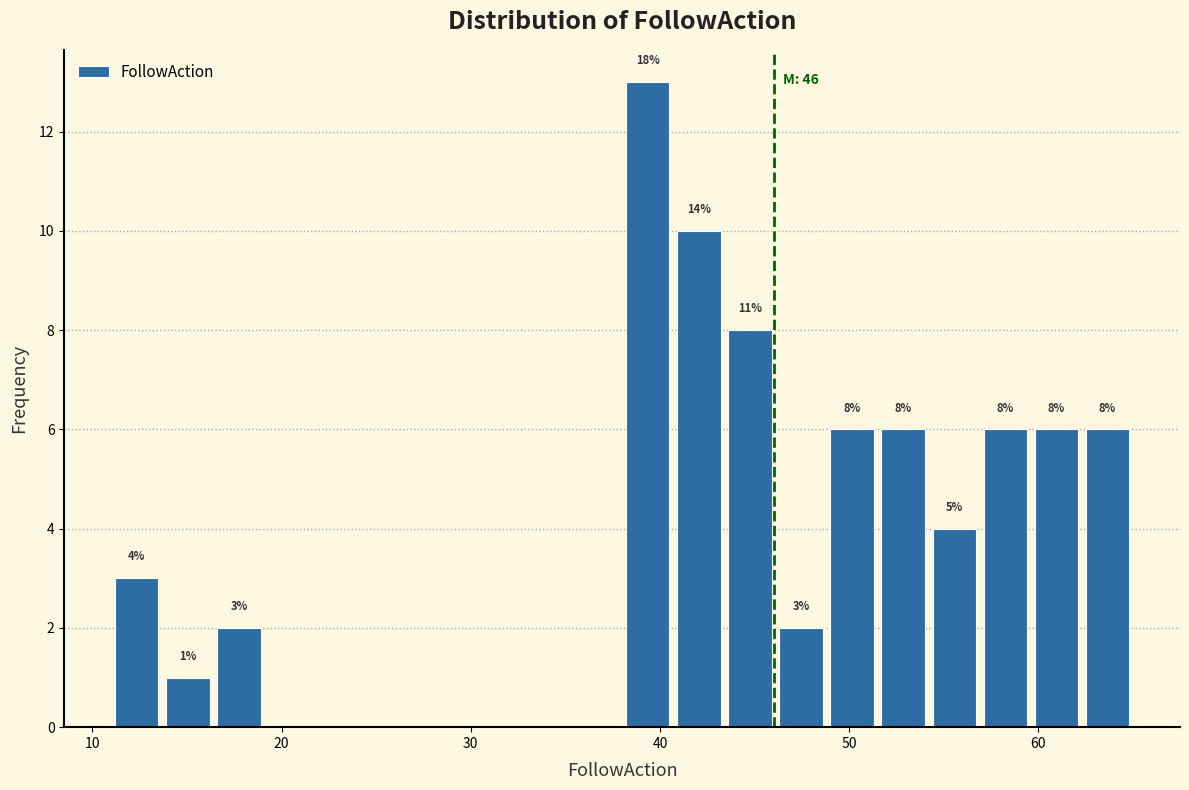

Read against the x-axis, roughly where is the centre of the tallest bar?

39